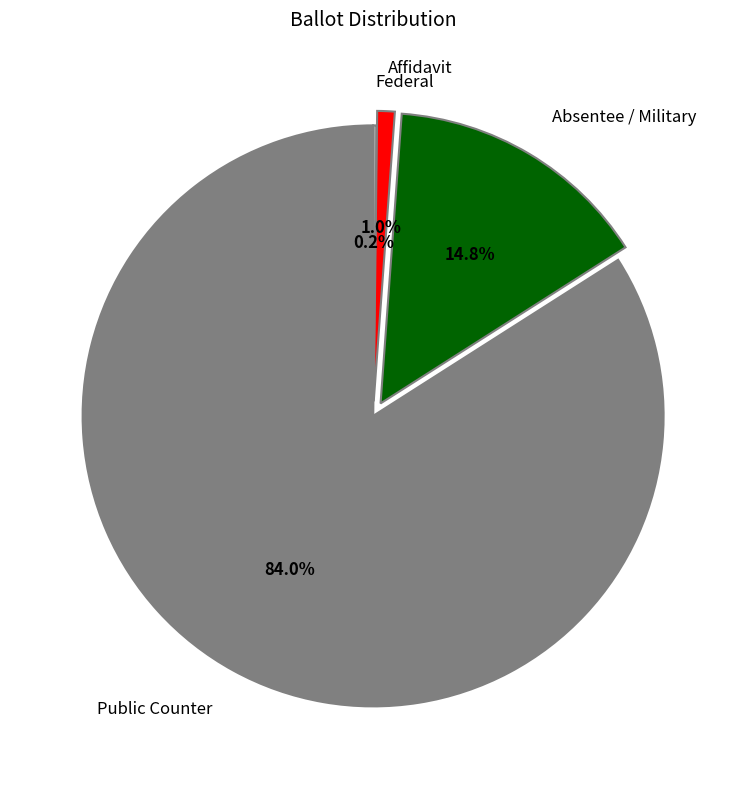

Is it true that Public Counter is 72% of the pie?

False